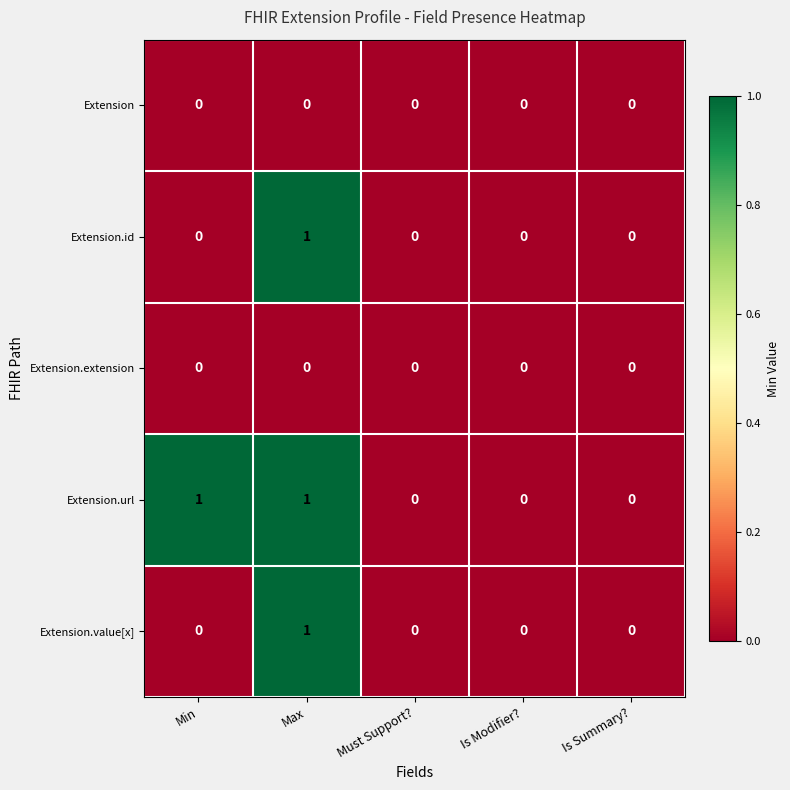

Count the number of data series in this chart.

5